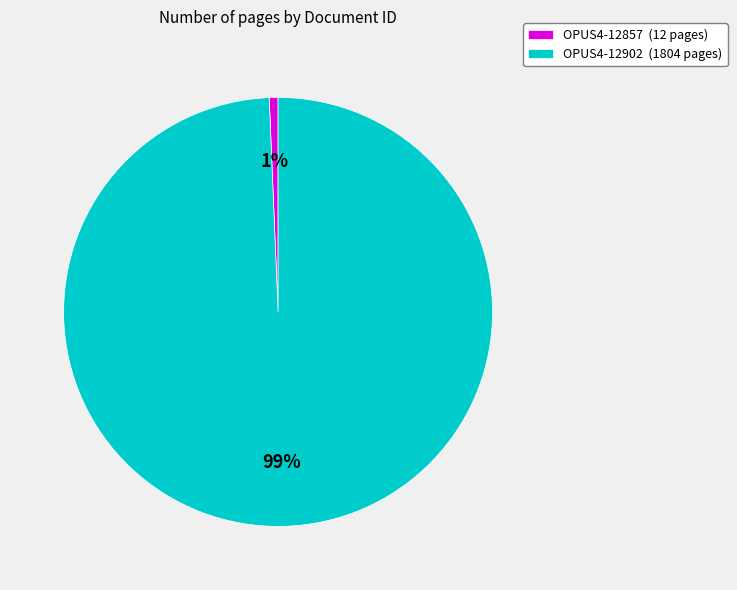

Rank the categories by value from lowest to highest.

OPUS4-12857, OPUS4-12902